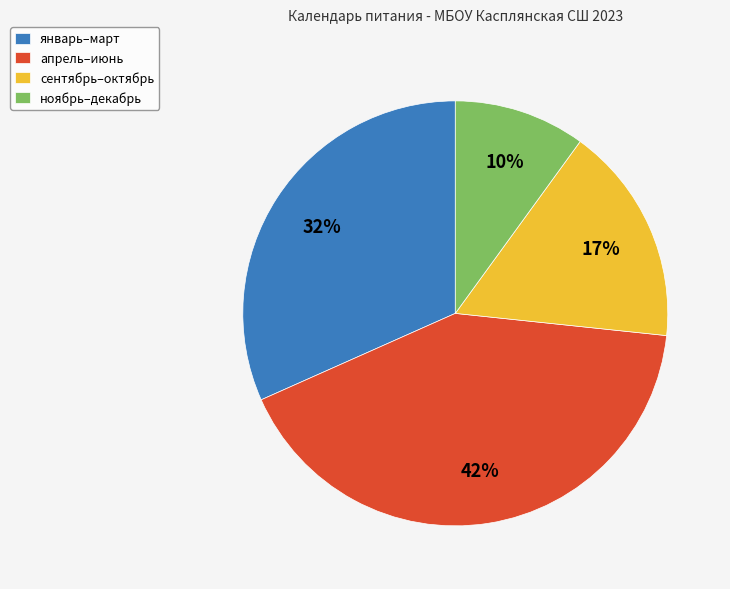

Between ноябрь–декабрь and сентябрь–октябрь, which is larger?

сентябрь–октябрь